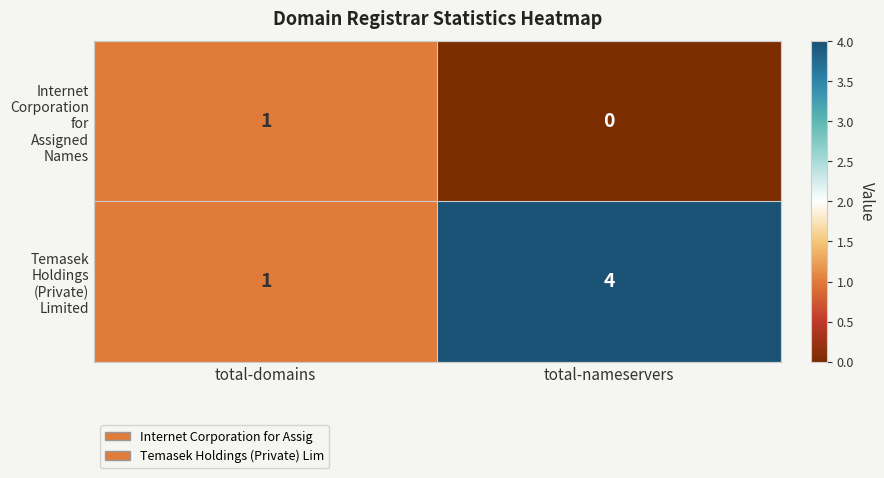

What is the greatest value displayed?

4